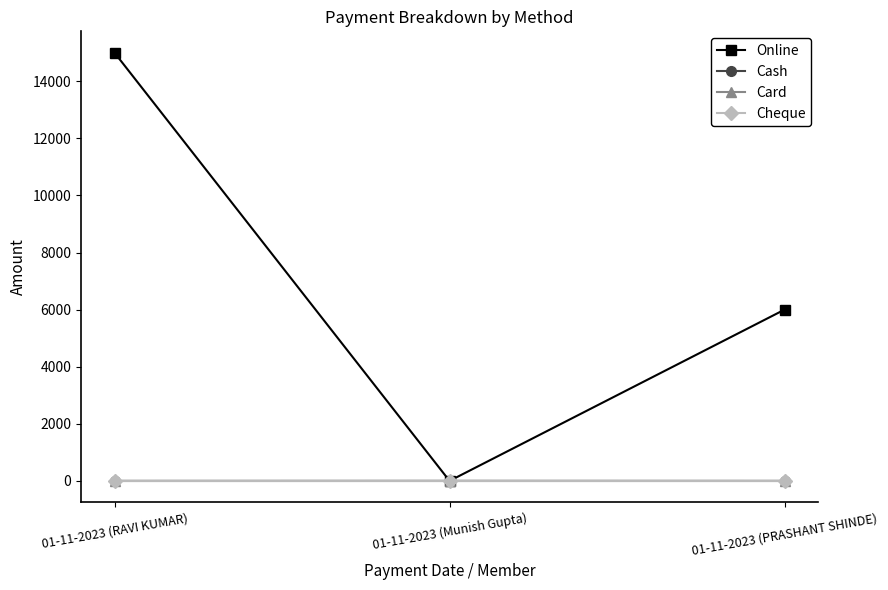

Is this an area chart (filled region under the line)?

No